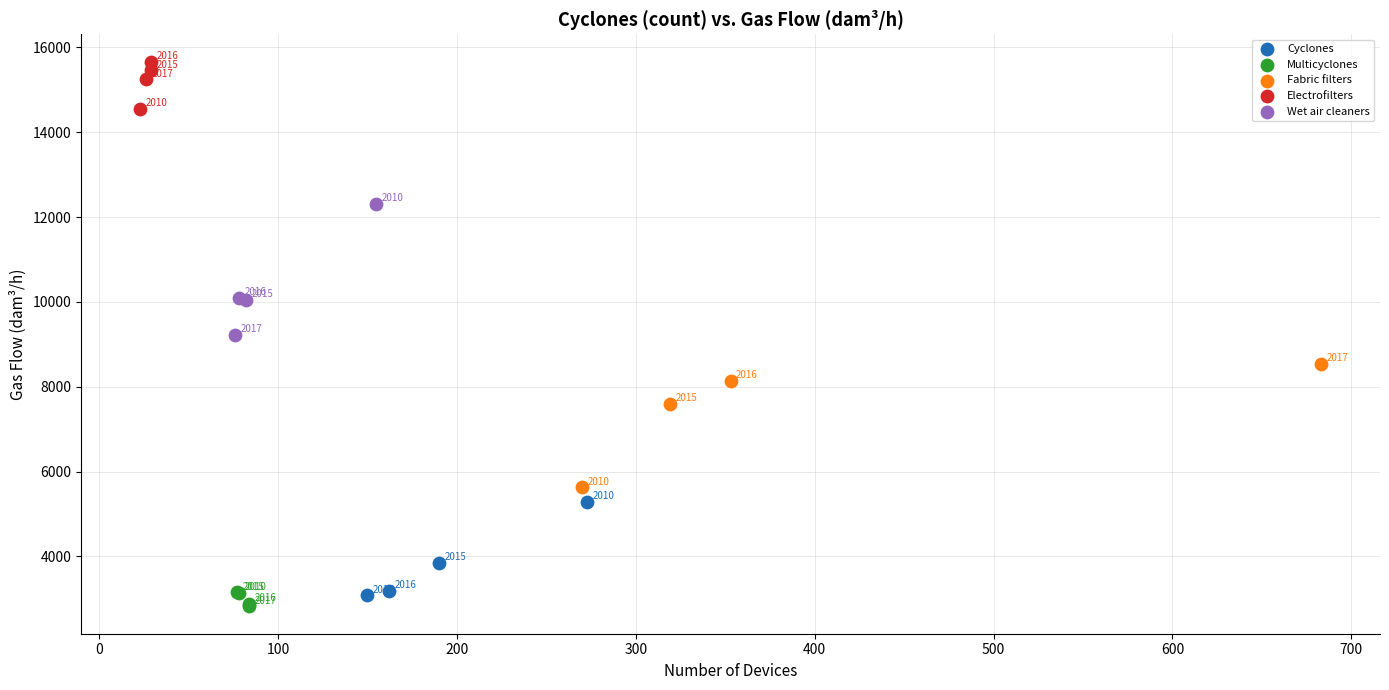

Which series reaches the minimum Y coordinate?

Multicyclones